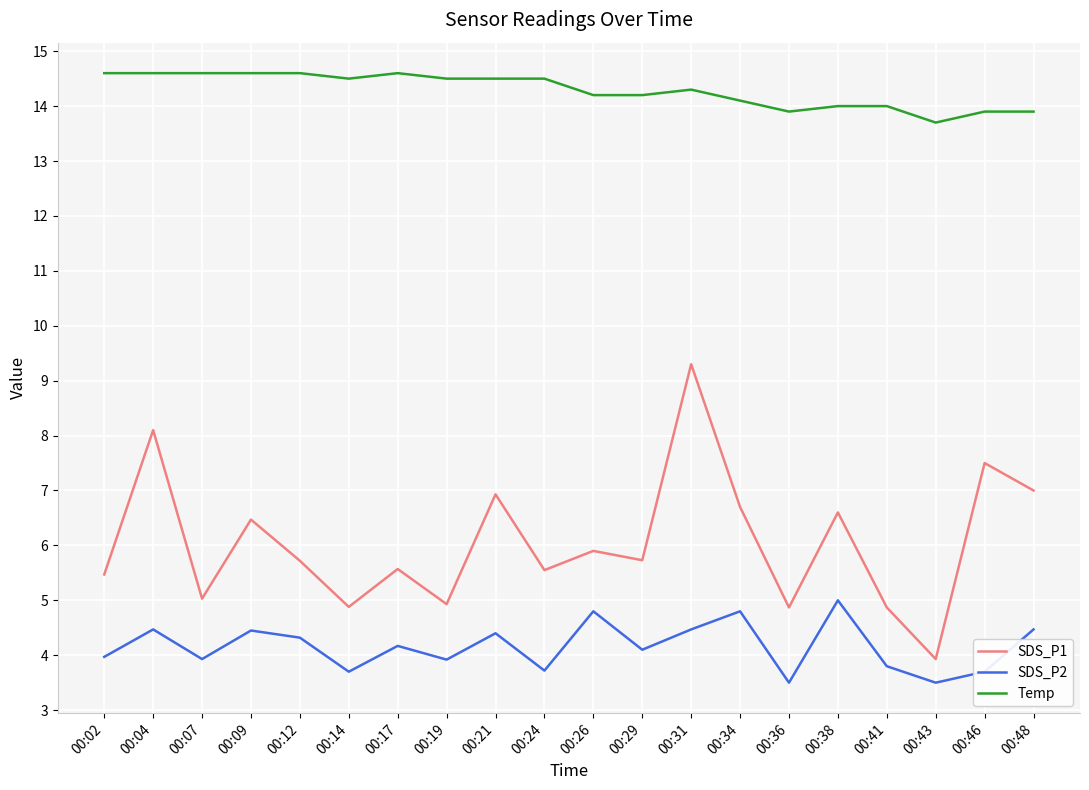

What are all the series names shown in the legend?

SDS_P1, SDS_P2, Temp